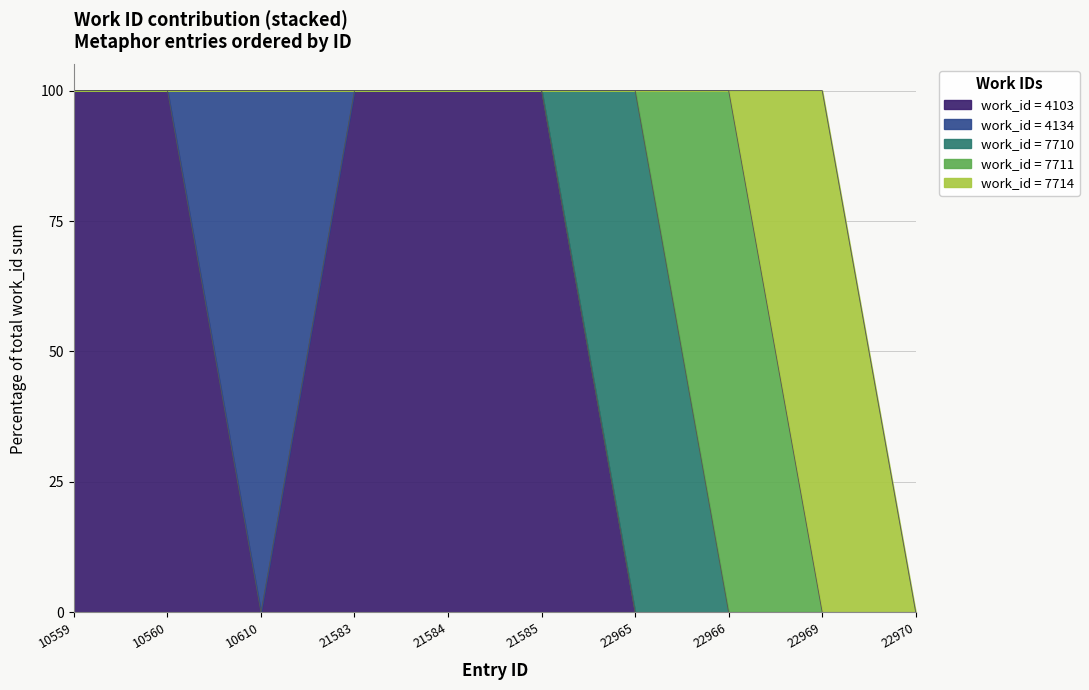

What is the highest value of the work_id = 4103 series?

100